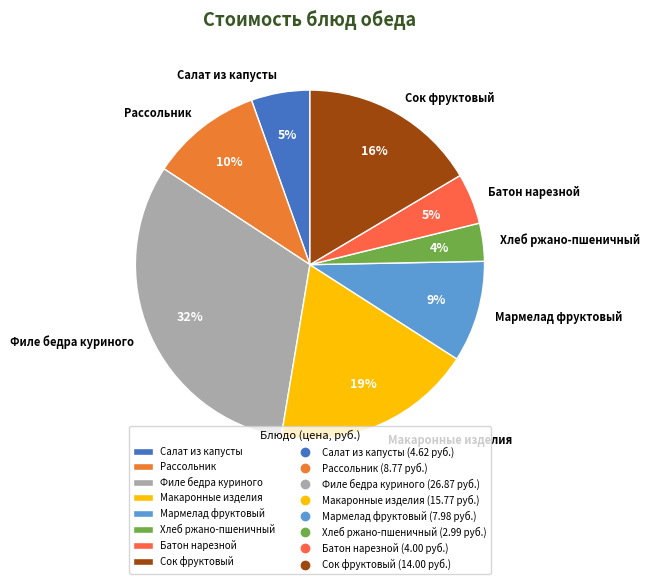

To the nearest percent, what is the difference between the Мармелад фруктовый and Рассольник slice percentages?

1%